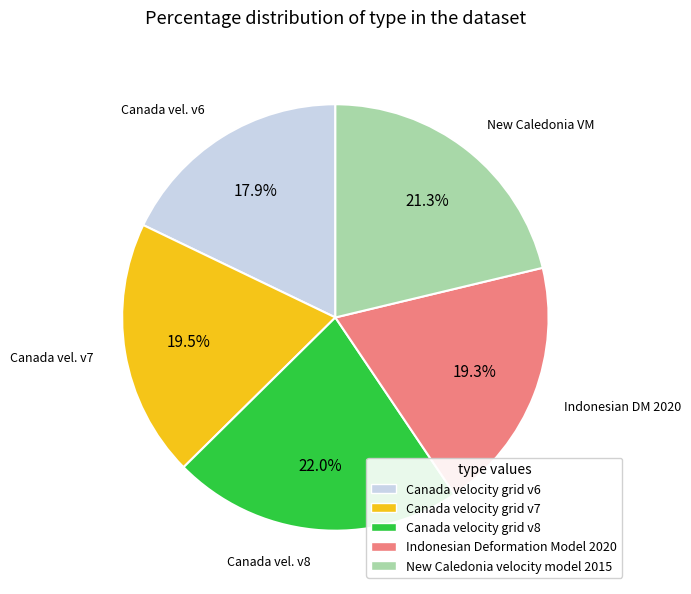

What is the total percentage of New Caledonia velocity model 2015 and Canada velocity grid v7?

40.8%